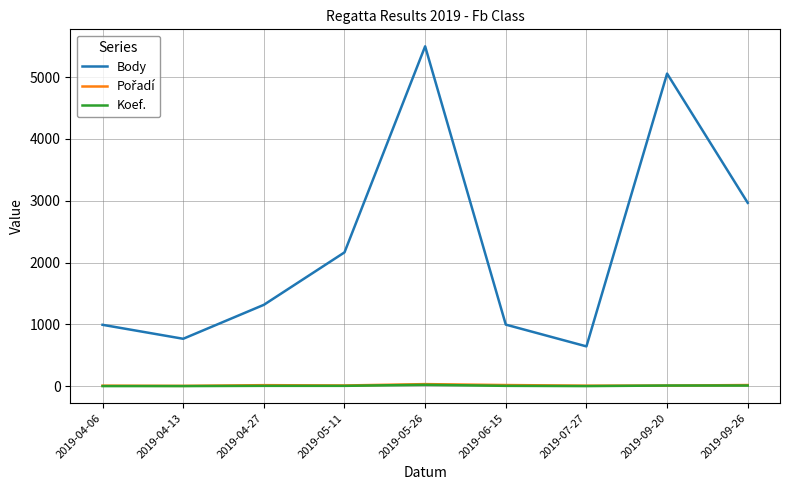

True or false: Koef. and Body cross at least once.

False